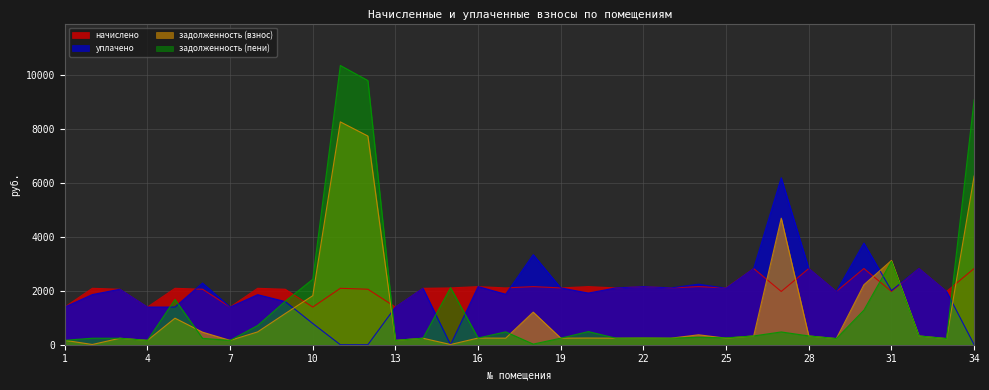

What is the sum of the начислено values at 1 and 26?

4218.5